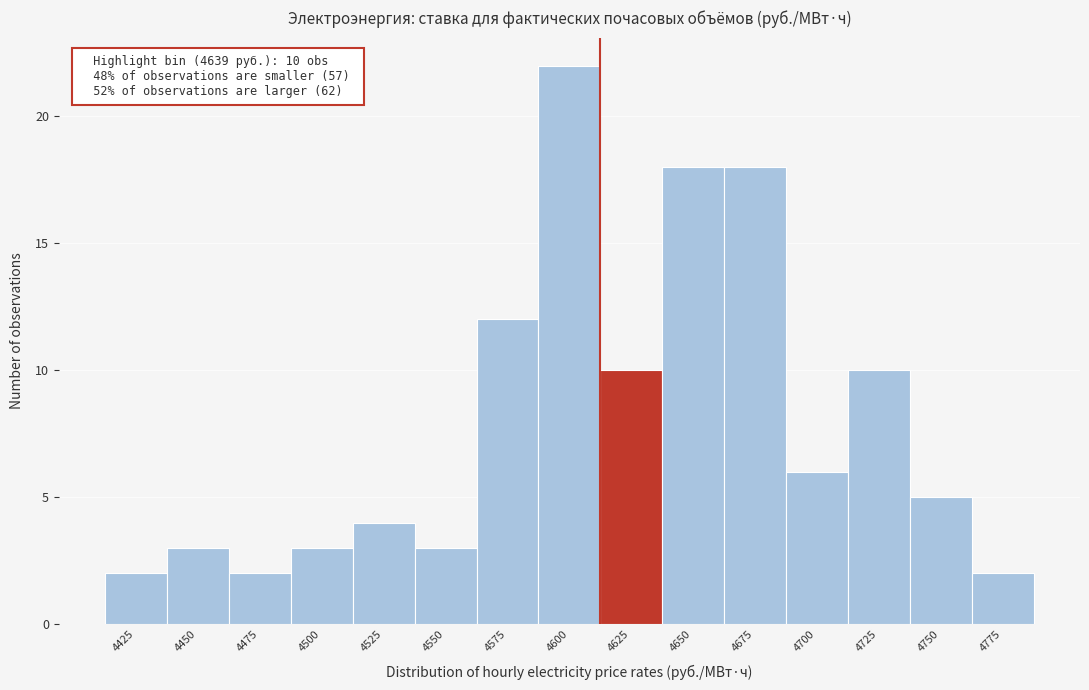

Reading left to right, what are all the values shown in this chart?

4425=2	4450=3	4475=2	4500=3	4525=4	4550=3	4575=12	4600=22	4625=10	4650=18	4675=18	4700=6	4725=10	4750=5	4775=2